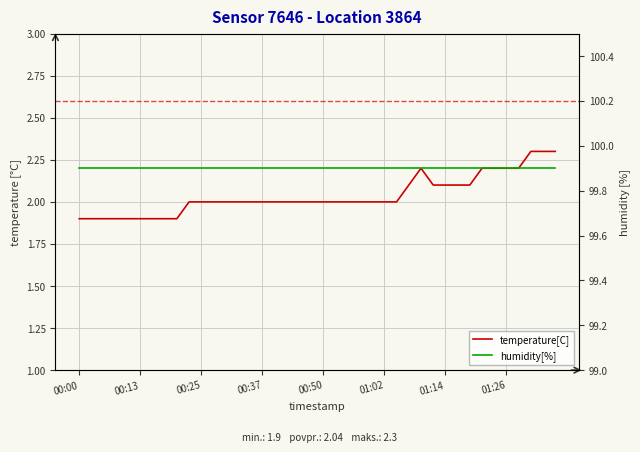

True or false: temperature[C] has a value of 2.1 at 29.

True